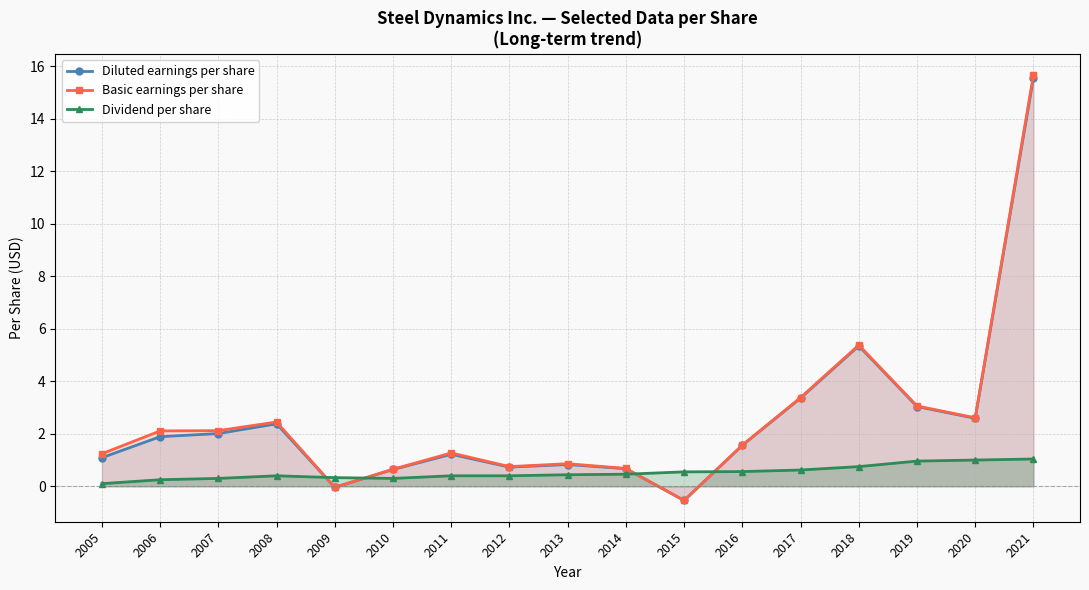

At which category does the chart reach its minimum across all series?

2015